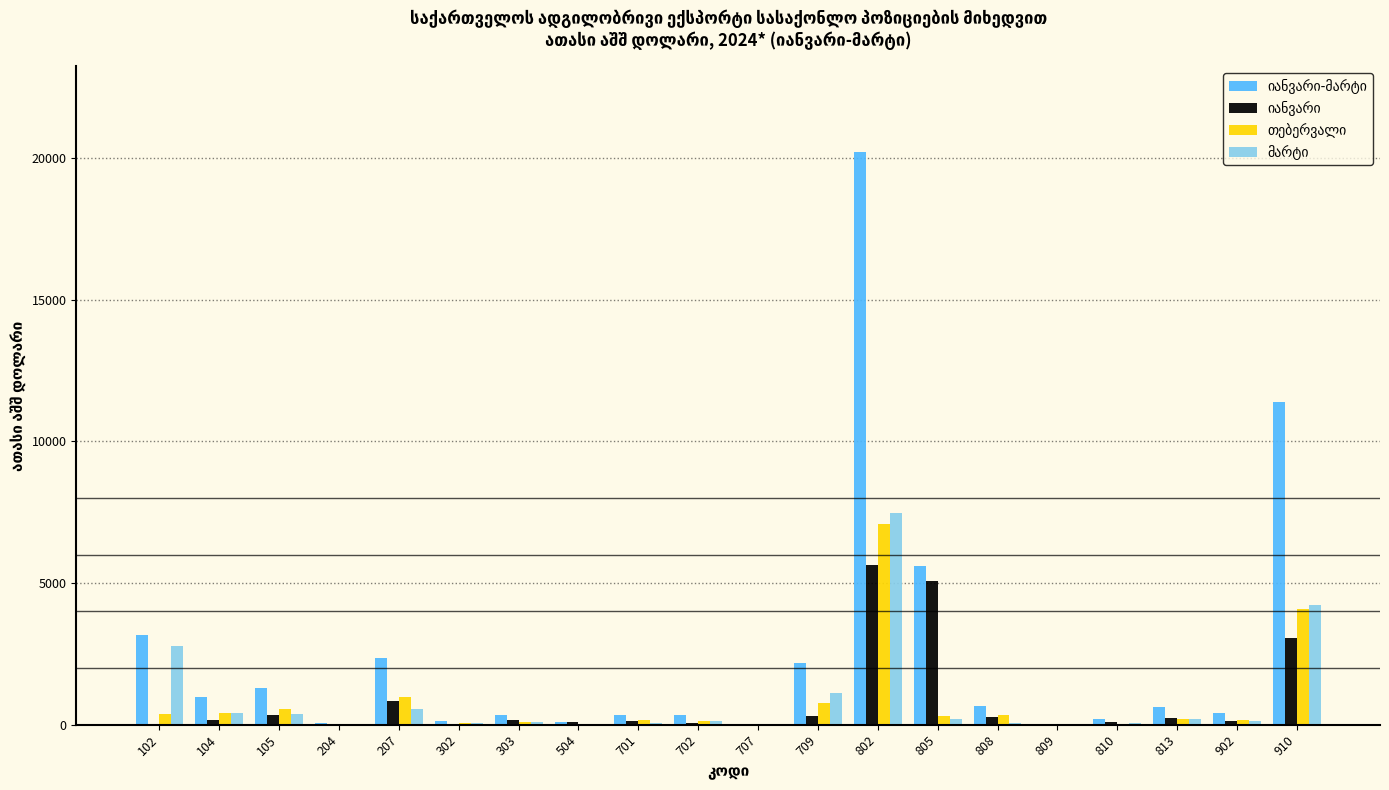

At which category does the chart reach its peak across all series?

802